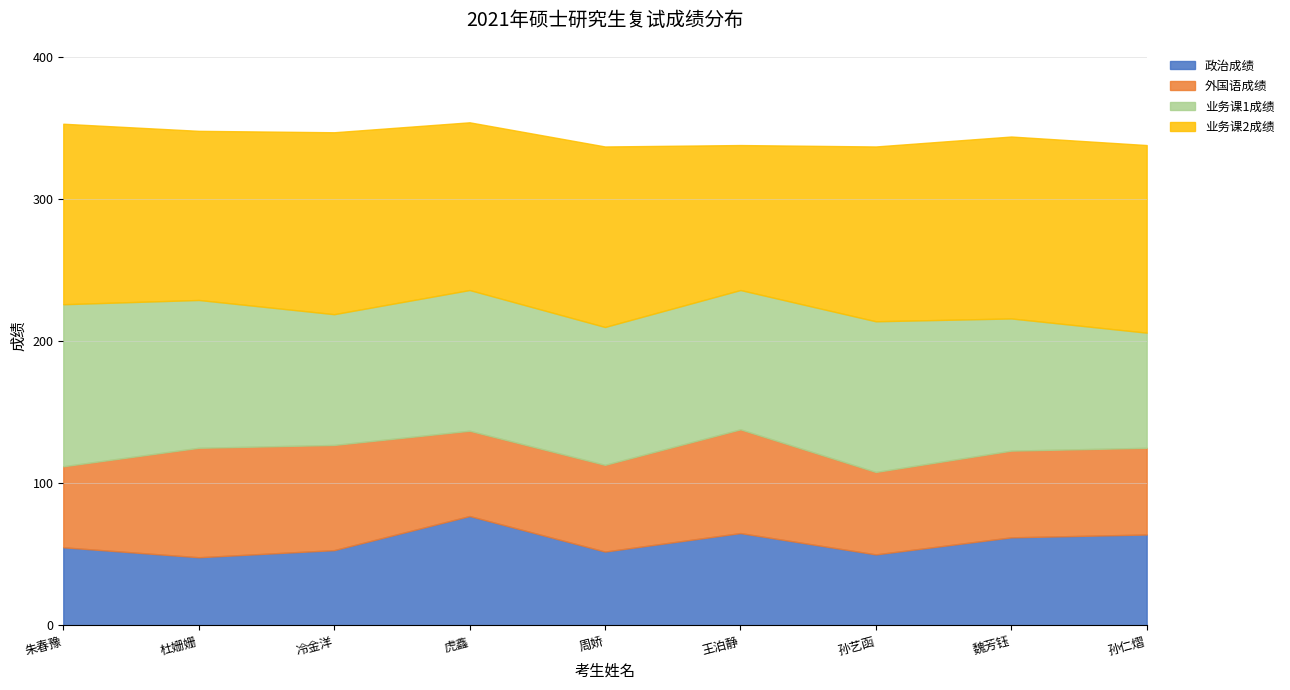

The value of 业务课2成绩 at 周娇 is 223. True or false?

False